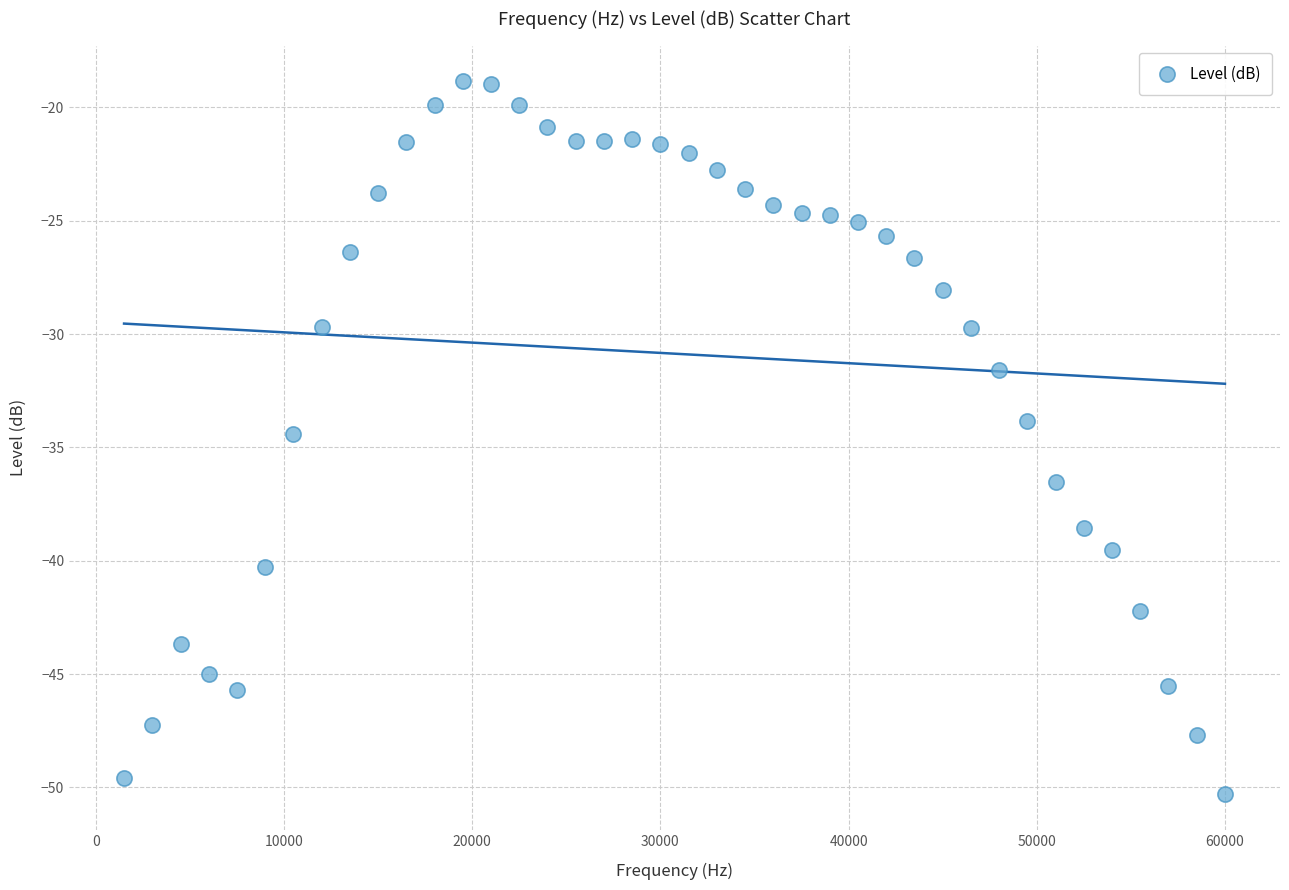

What is the range of Y values (max minus min)?

31.5